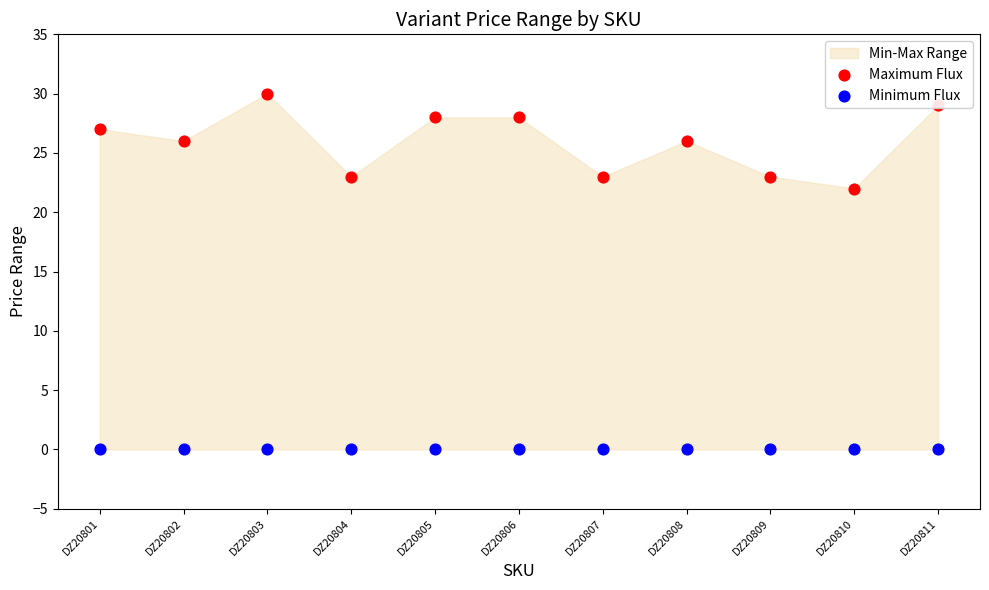

Which series reaches the minimum Y coordinate?

Minimum Flux